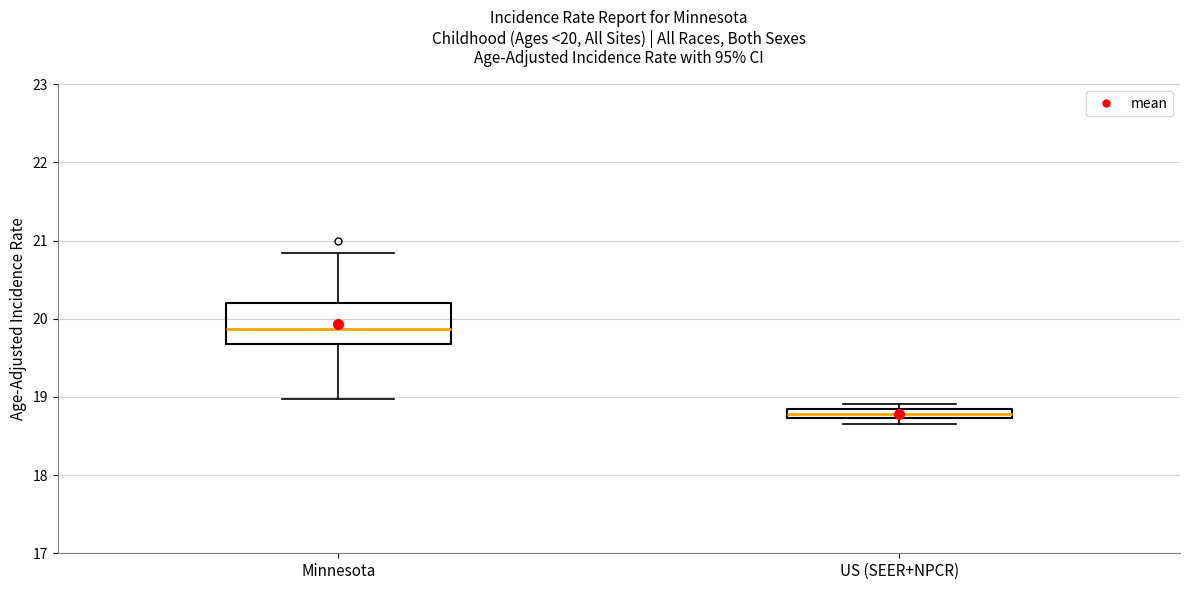

Comparing the boxes themselves (not the whiskers), which one is the tallest?

Minnesota